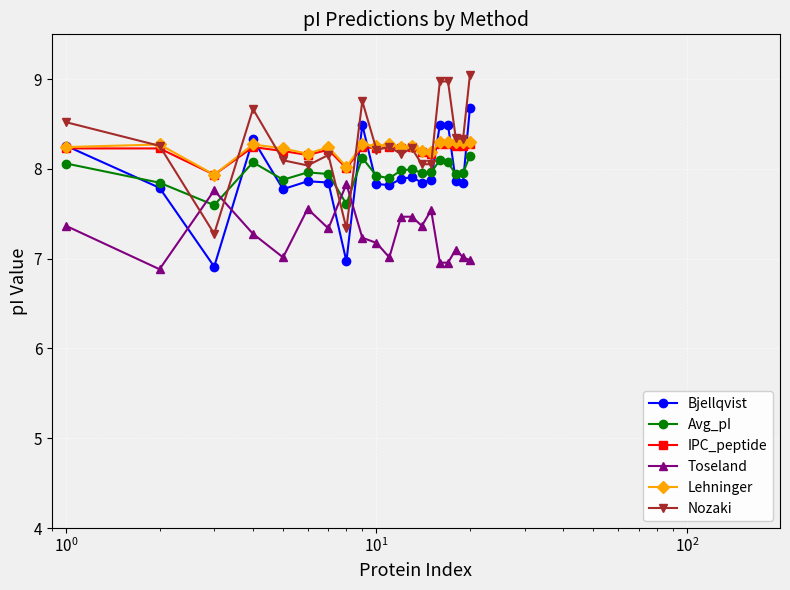

What is the smallest value displayed?

6.9